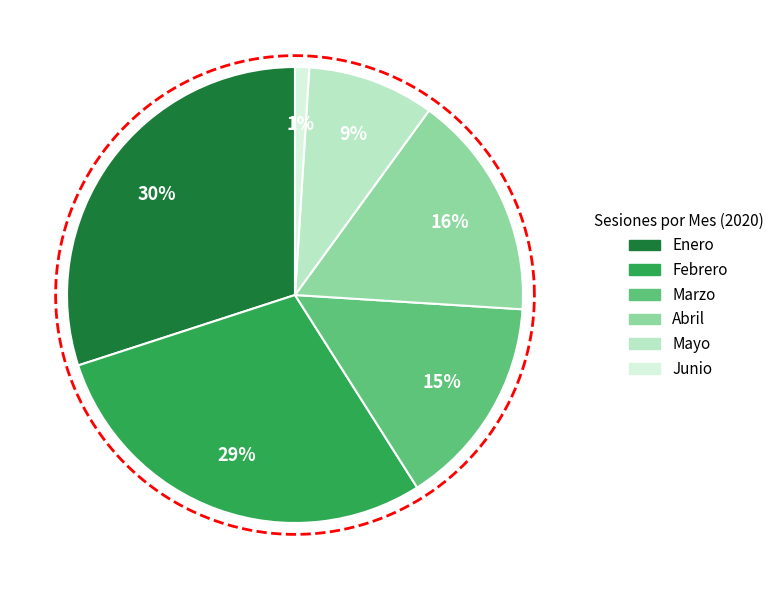

What is the change in value from Mayo to Junio?

-8